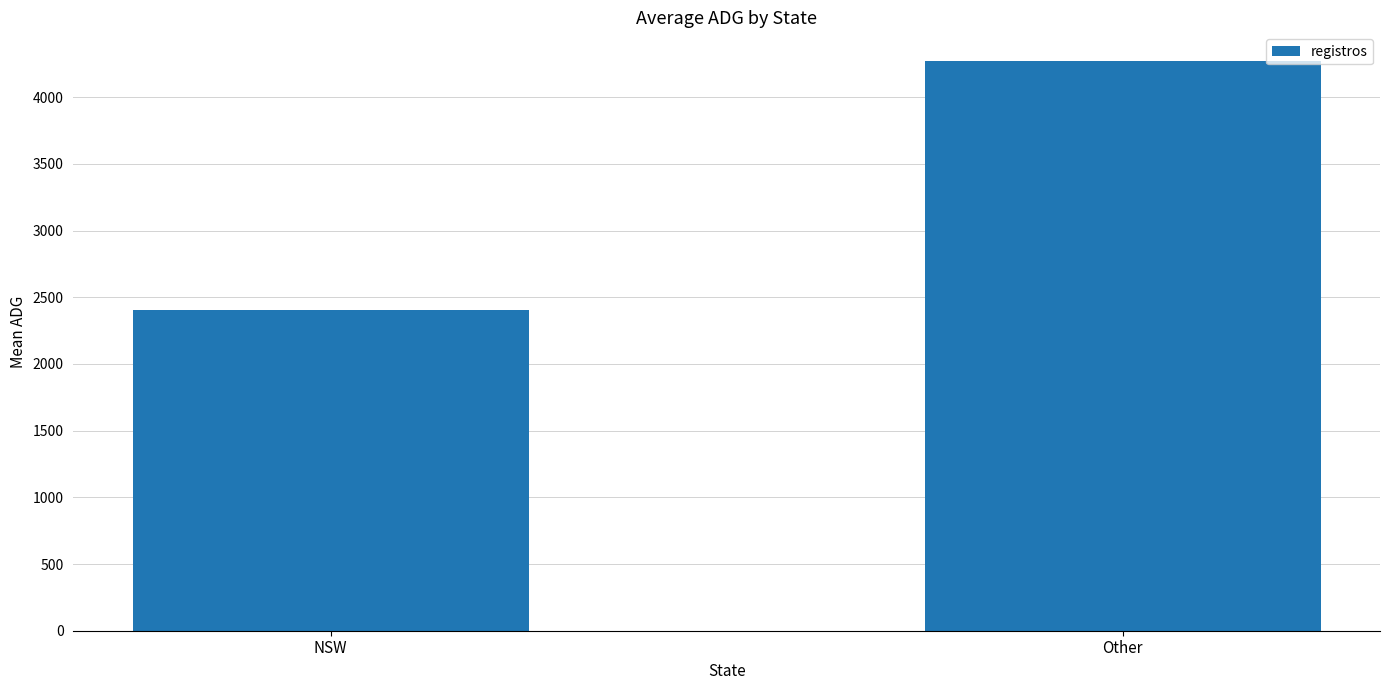

How many bars are there in total?

2